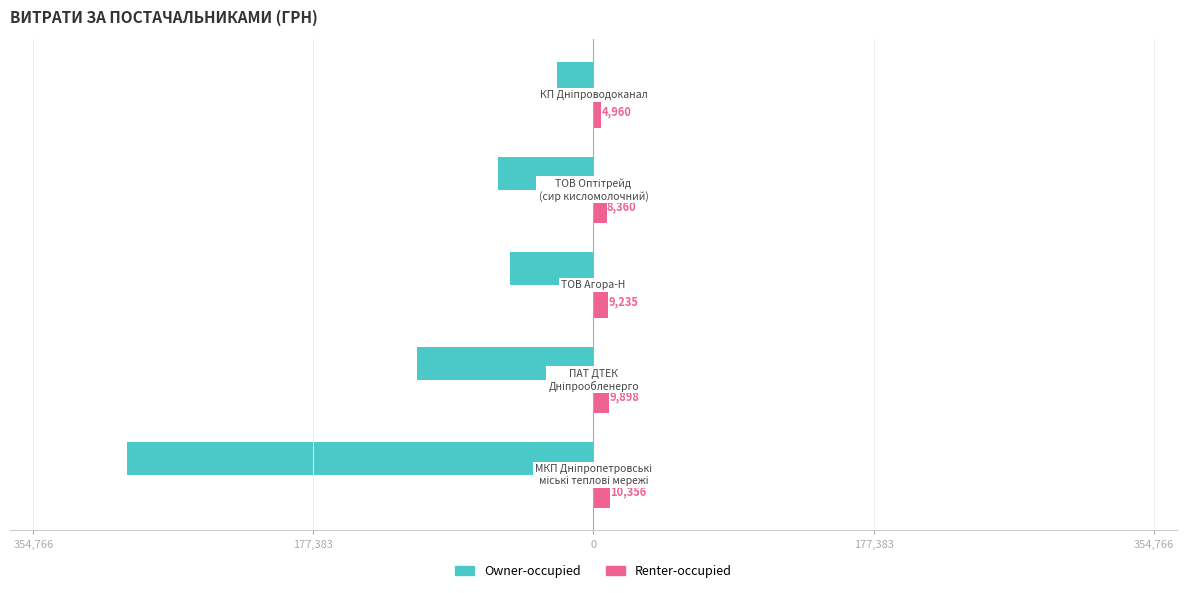

What is the difference between the maximum and second lowest values in the Owner-occupied series?

88762.4